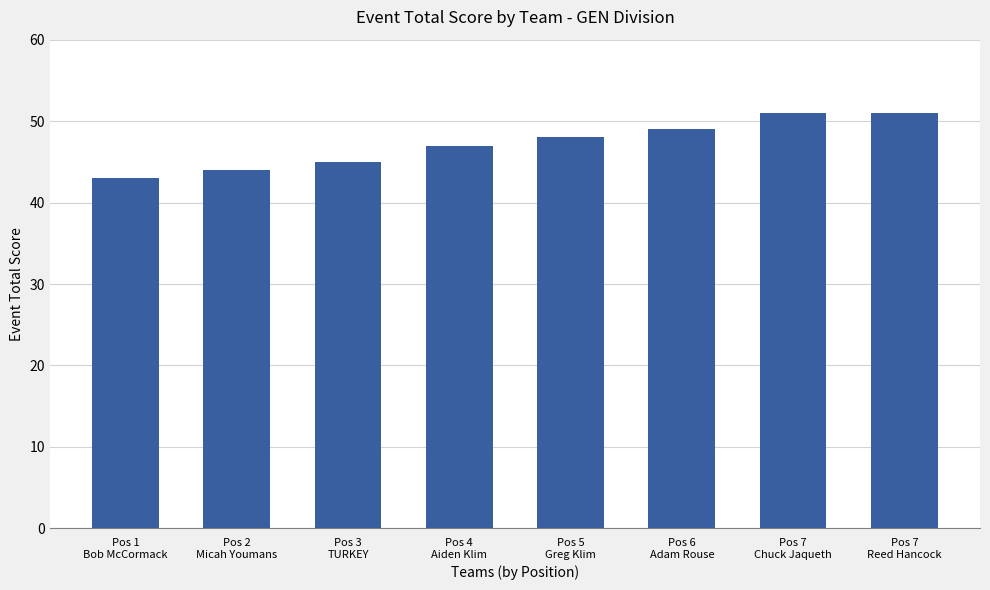

What is the difference between the second highest and second lowest values?

7